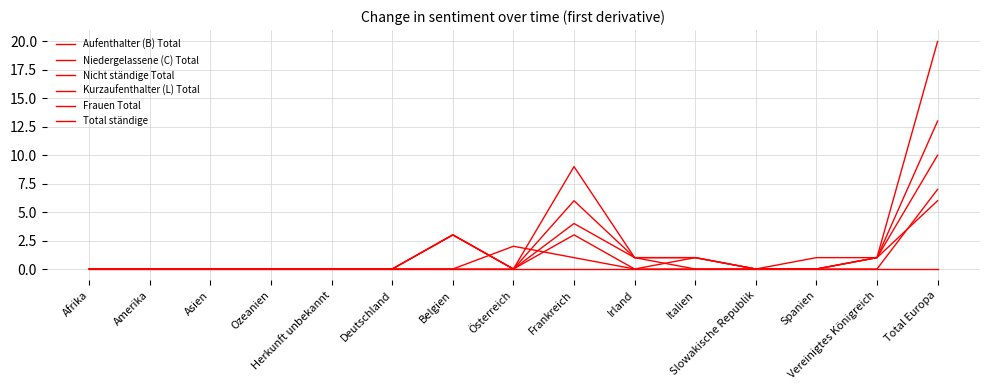

How many lines are shown in the chart?

6